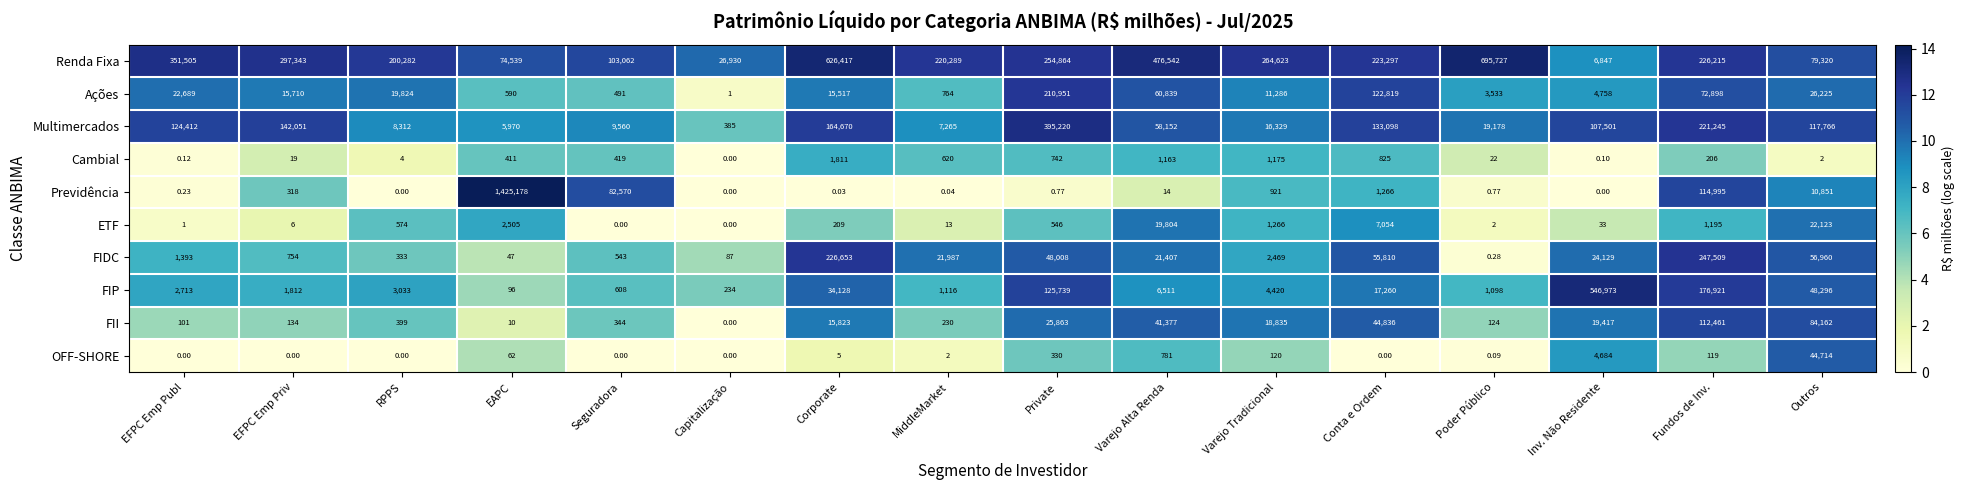

What is the total value across all series at Corporate?

1085233.0